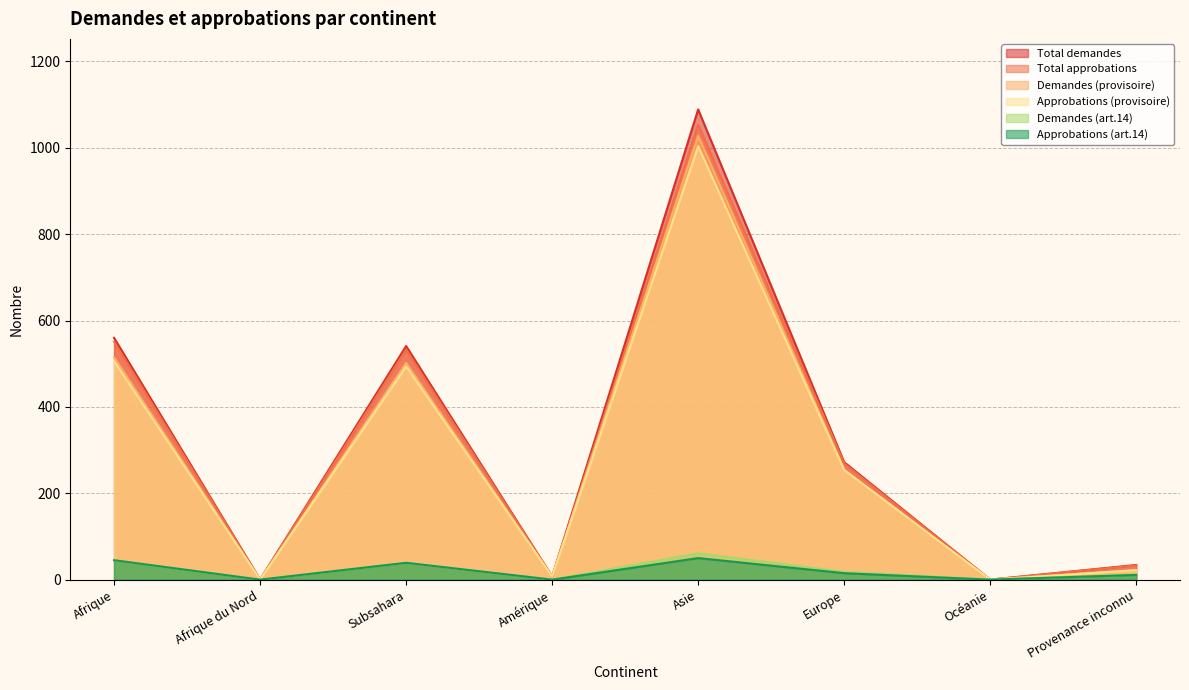

What is the label of the 7th point from the left?

Océanie